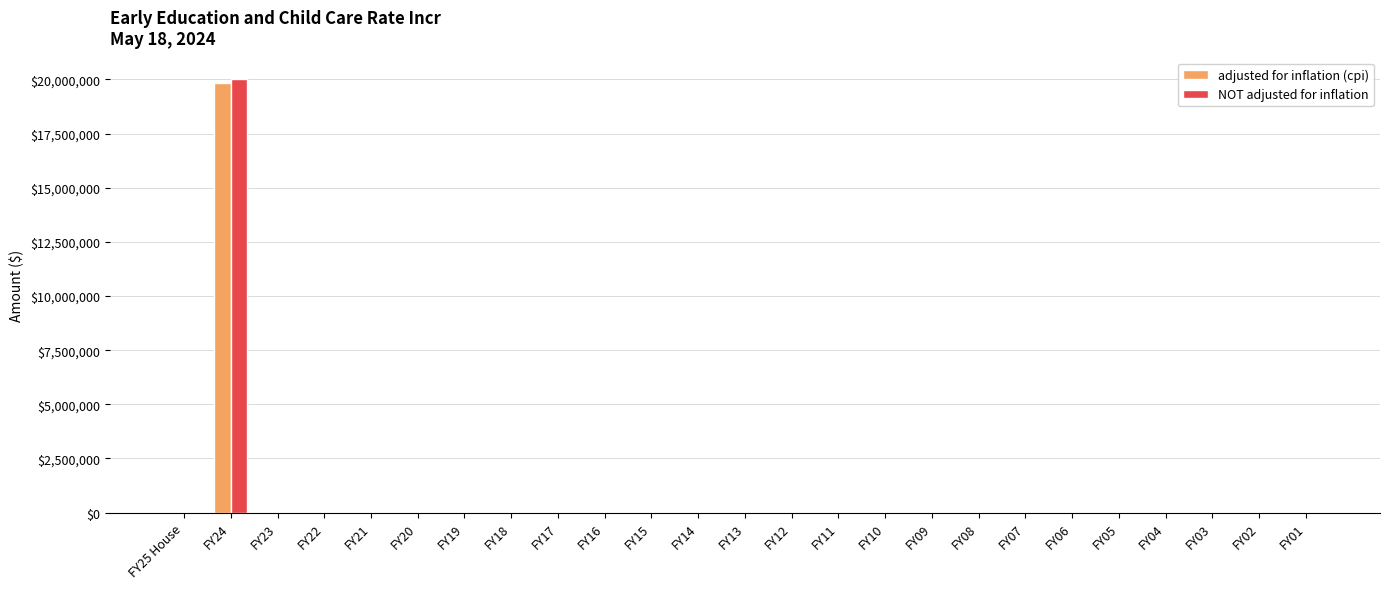

What is the maximum value for adjusted for inflation (cpi)?

19824743